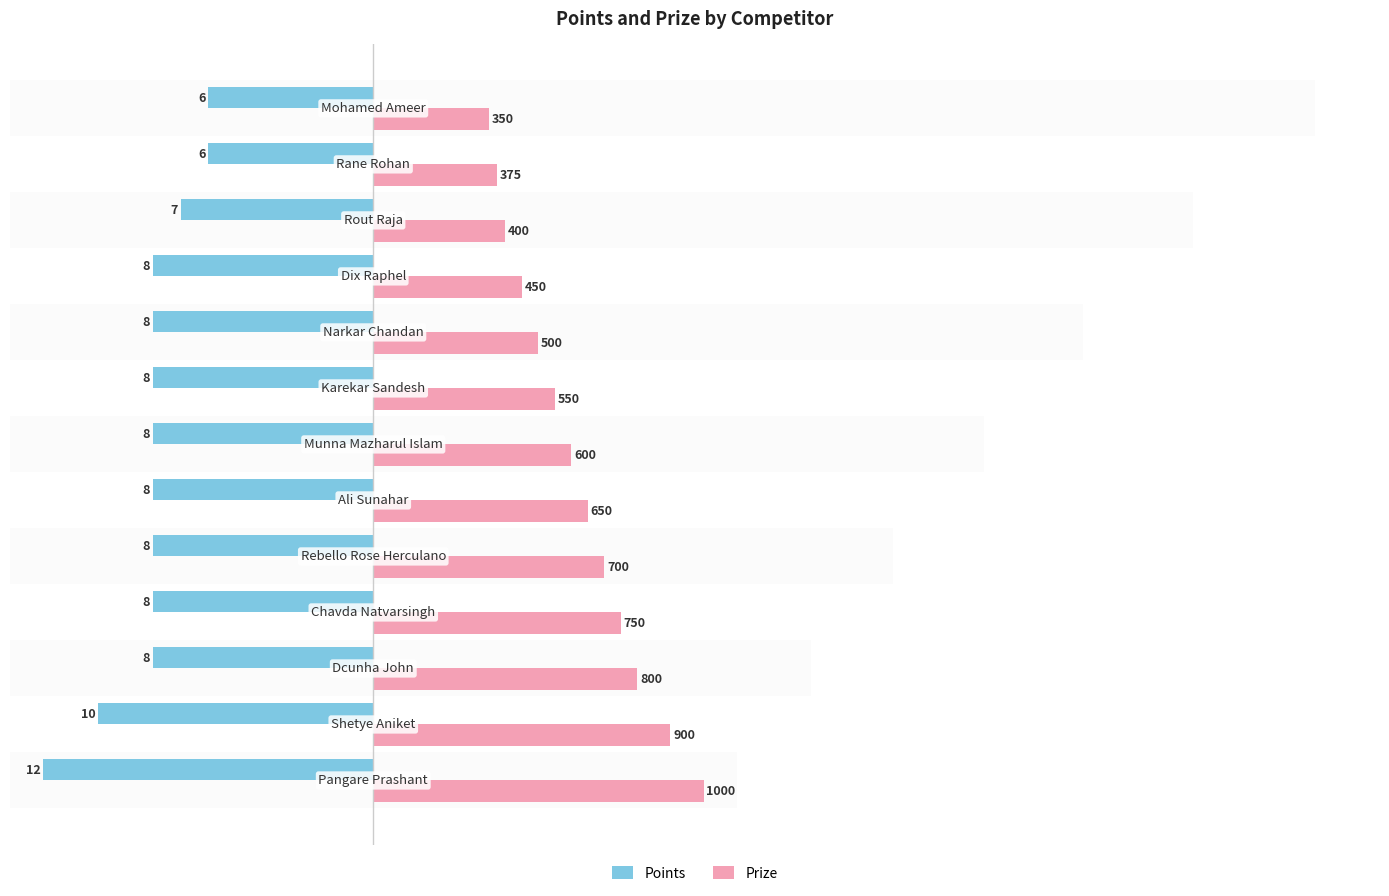

How many bars are there in total?

26